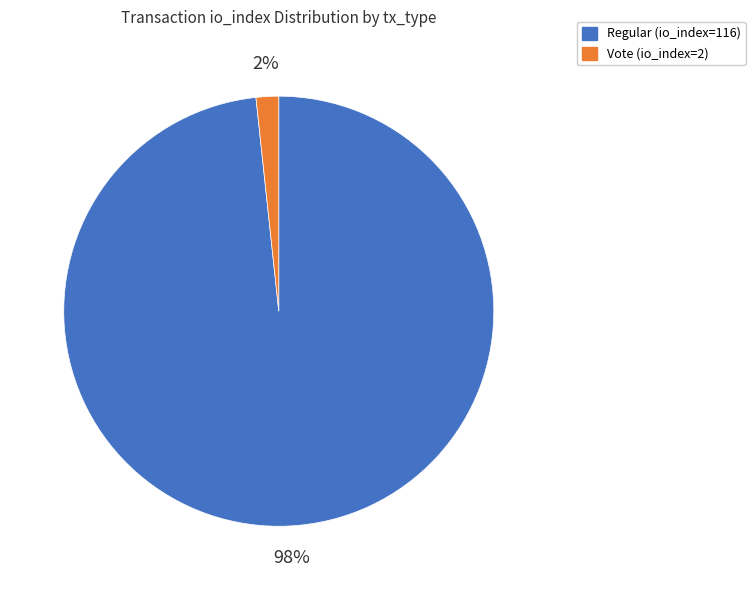

Is the sum of Vote (io_index=2) and Regular (io_index=116) greater than half?

Yes